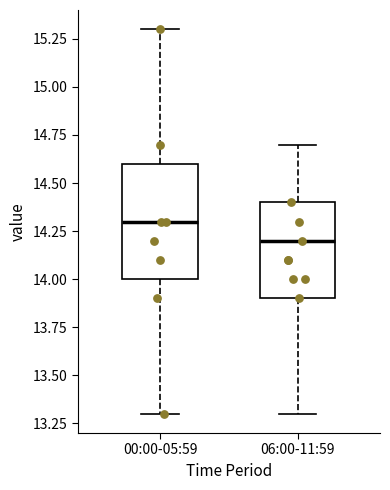

Reading left to right, transcribe this box plot: for each box, give where its median line is, the range the box spans, and where its two whiskers end, as read against the y-axis. The values are not printed on the chart, so give them approximately, as read against the axis.

00:00-05:59: median 14.3, box 14.0 to 14.6, whiskers 13.3 to 15.3
06:00-11:59: median 14.2, box 13.9 to 14.4, whiskers 13.3 to 14.7